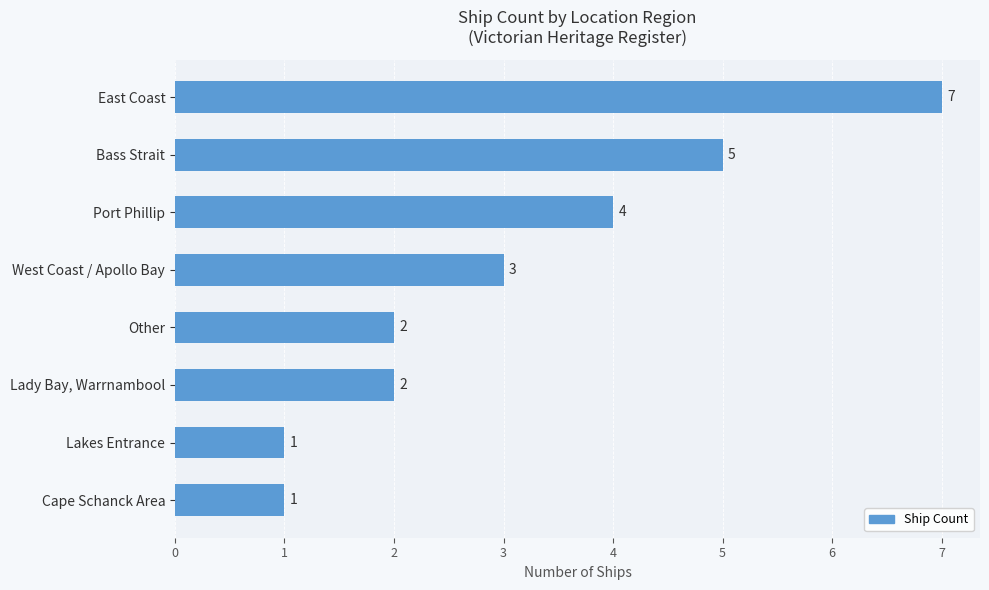

How many bars are there in total?

8